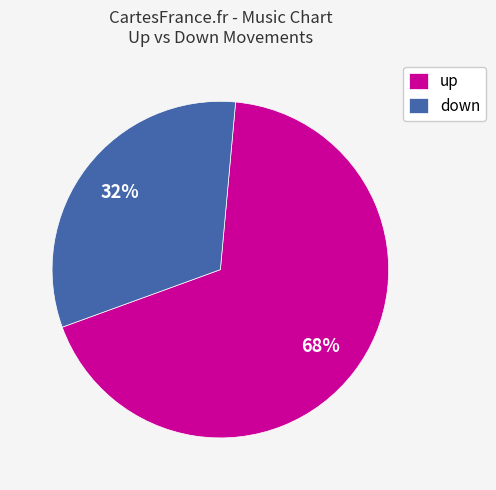

Rank the categories by value from lowest to highest.

down, up